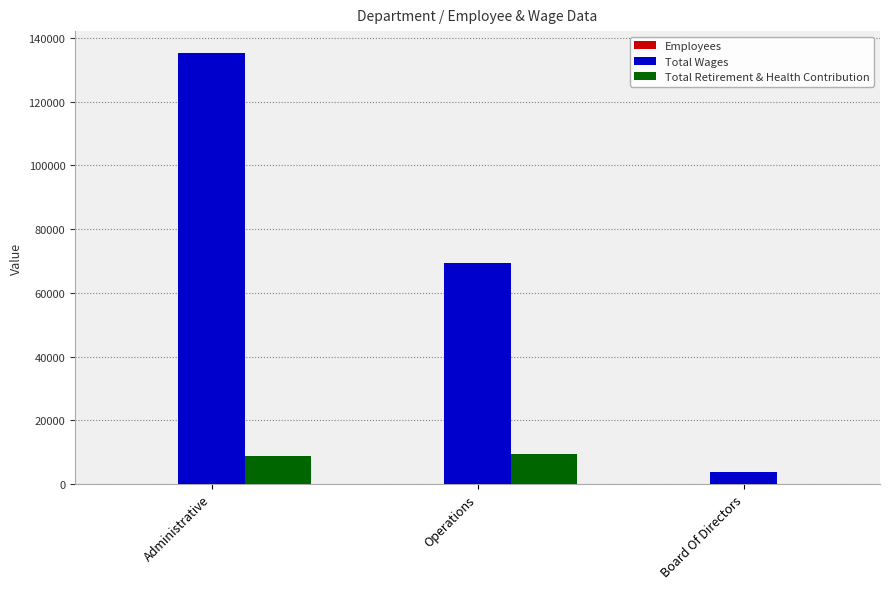

Which series has the largest total across all categories?

Total Wages